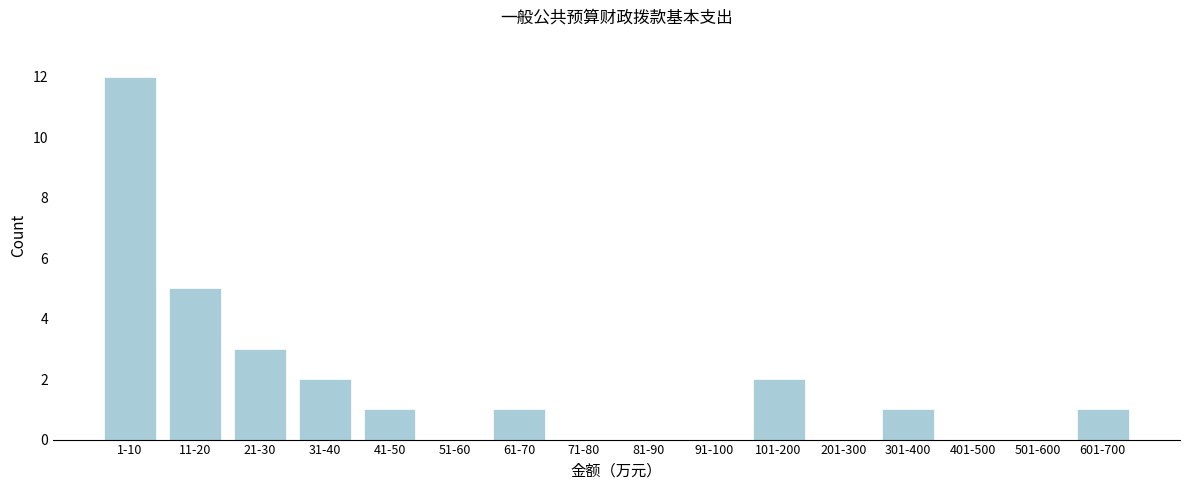

Reading right to left, what are all the values shown in this chart?

601-700=1	501-600=0	401-500=0	301-400=1	201-300=0	101-200=2	91-100=0	81-90=0	71-80=0	61-70=1	51-60=0	41-50=1	31-40=2	21-30=3	11-20=5	1-10=12